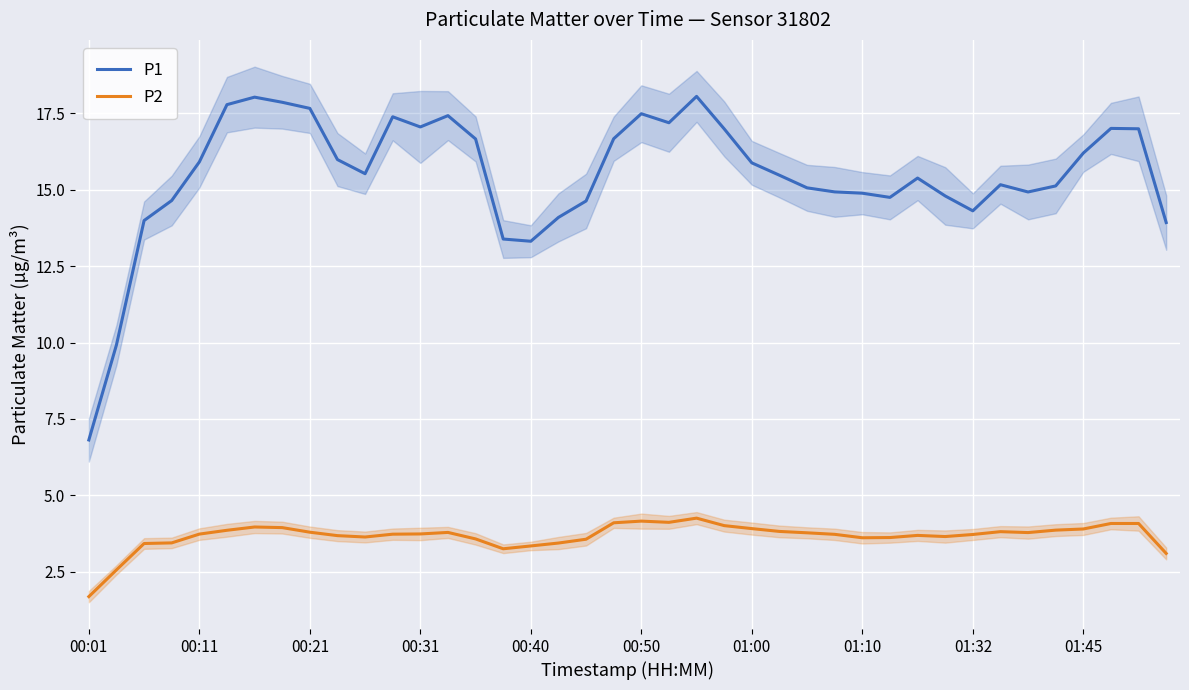

True or false: P2 and P1 intersect in this chart.

False